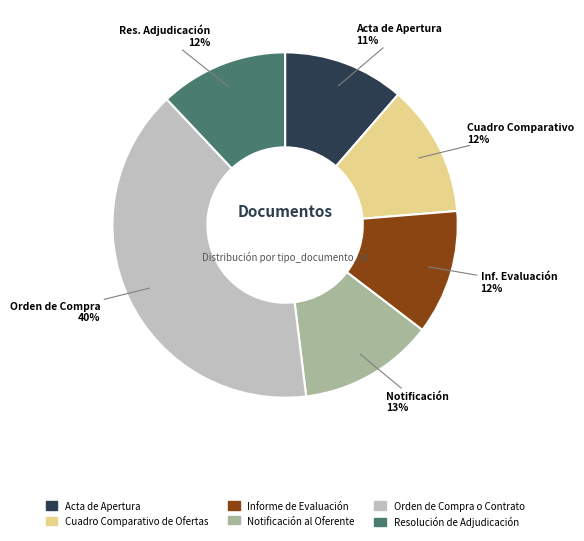

To the nearest percent, what portion does Resolución de Adjudicación represent?

12%